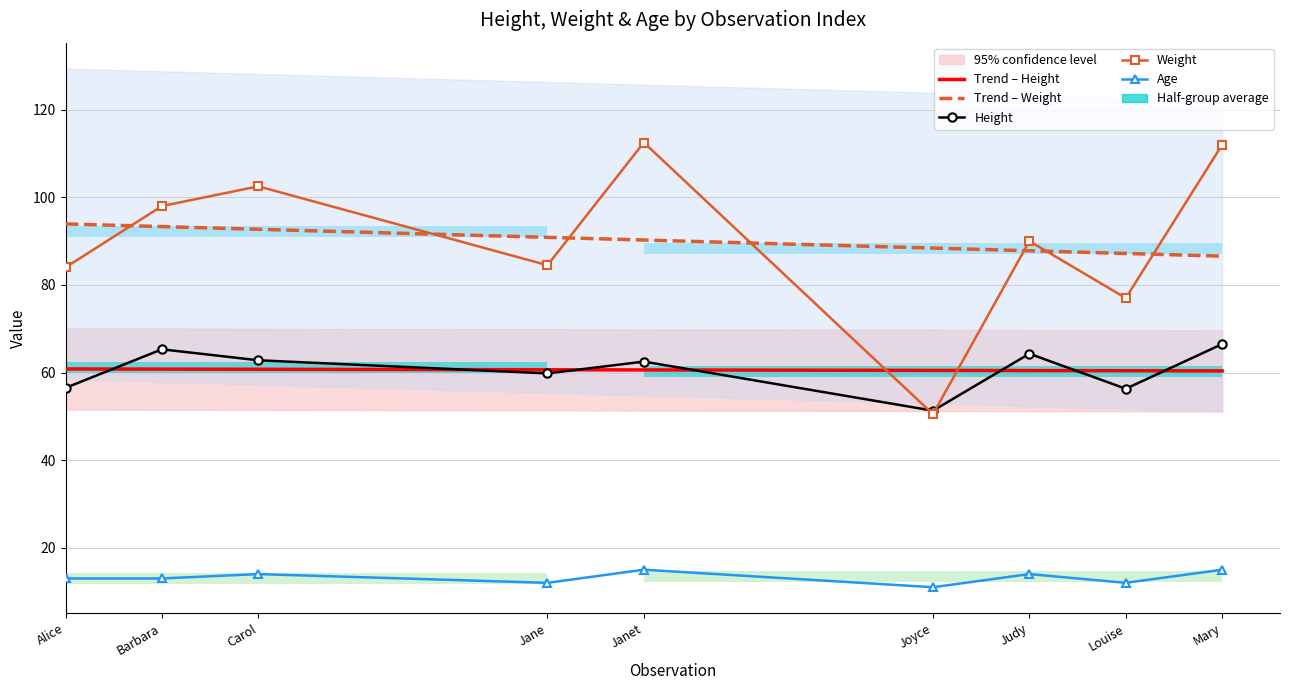

Is it true that Trend – Height equals 60.4 at Mary?

True